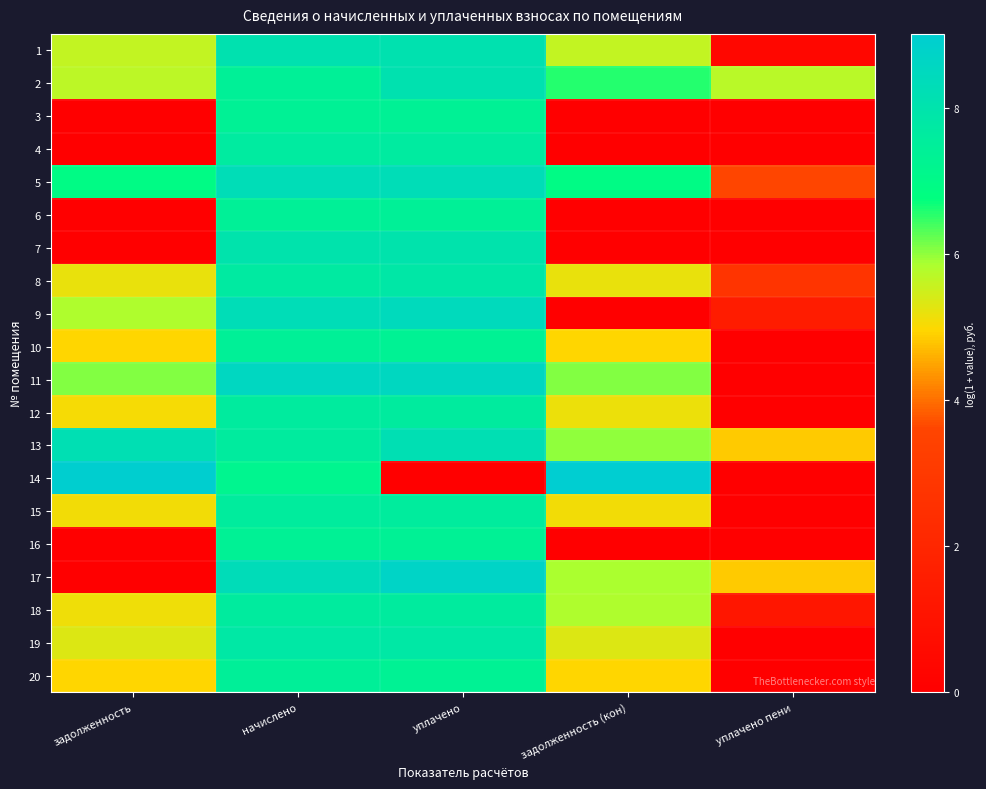

Reading left to right, what are all the values shown in this chart?

1: задолженность=5.6	начислено=8.1	уплачено=8.1	задолженность (кон)=5.6	уплачено пени=0.4
2: задолженность=5.7	начислено=7.4	уплачено=8.1	задолженность (кон)=6.6	уплачено пени=5.7
3: задолженность=0.0	начислено=7.4	уплачено=7.4	задолженность (кон)=0.0	уплачено пени=0.0
4: задолженность=0.0	начислено=7.7	уплачено=7.7	задолженность (кон)=0.0	уплачено пени=0.0
5: задолженность=6.9	начислено=8.3	уплачено=8.3	задолженность (кон)=6.9	уплачено пени=3.6
6: задолженность=0.0	начислено=7.4	уплачено=7.4	задолженность (кон)=0.0	уплачено пени=0.0
7: задолженность=0.0	начислено=8.0	уплачено=8.0	задолженность (кон)=0.0	уплачено пени=0.0
8: задолженность=5.2	начислено=7.7	уплачено=7.8	задолженность (кон)=5.2	уплачено пени=2.8
9: задолженность=5.8	начислено=8.3	уплачено=8.5	задолженность (кон)=0.0	уплачено пени=1.5
10: задолженность=5.0	начислено=7.4	уплачено=7.3	задолженность (кон)=5.0	уплачено пени=0.0
11: задолженность=6.1	начислено=8.6	уплачено=8.6	задолженность (кон)=6.1	уплачено пени=0.0
12: задолженность=5.1	начислено=7.6	уплачено=7.6	задолженность (кон)=5.2	уплачено пени=0.0
13: задолженность=8.2	начислено=7.6	уплачено=8.2	задолженность (кон)=6.0	уплачено пени=4.8
14: задолженность=9.0	начислено=7.2	уплачено=0.0	задолженность (кон)=9.0	уплачено пени=0.0
15: задолженность=5.1	начислено=7.6	уплачено=7.6	задолженность (кон)=5.1	уплачено пени=0.0
16: задолженность=0.0	начислено=7.4	уплачено=7.4	задолженность (кон)=0.0	уплачено пени=0.0
17: задолженность=0.0	начислено=8.3	уплачено=8.7	задолженность (кон)=5.9	уплачено пени=4.8
18: задолженность=5.1	начислено=7.6	уплачено=7.6	задолженность (кон)=5.8	уплачено пени=1.2
19: задолженность=5.3	начислено=7.8	уплачено=7.8	задолженность (кон)=5.3	уплачено пени=0.0
20: задолженность=5.0	начислено=7.4	уплачено=7.4	задолженность (кон)=5.0	уплачено пени=0.0